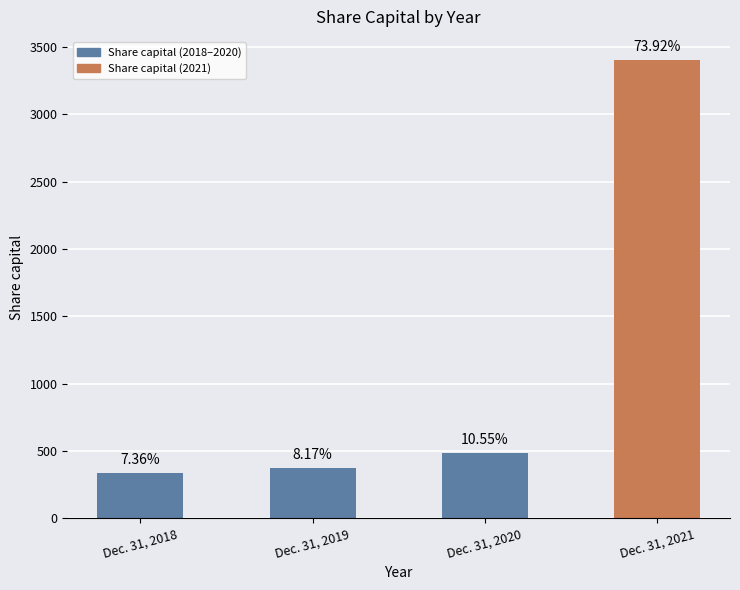

What is the average value?

1151